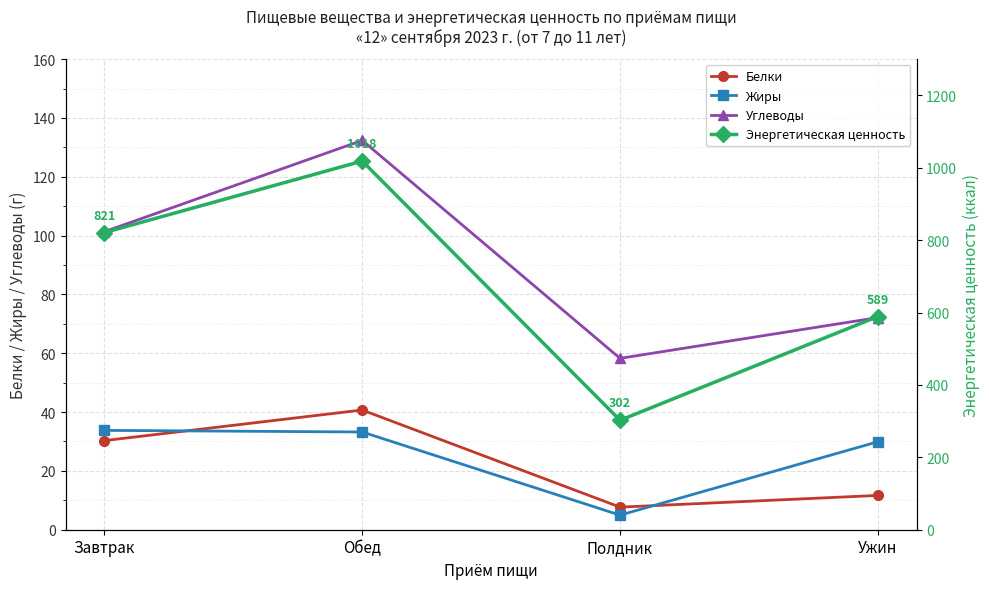

What are all the series names shown in the legend?

Белки, Жиры, Углеводы, Энергетическая ценность